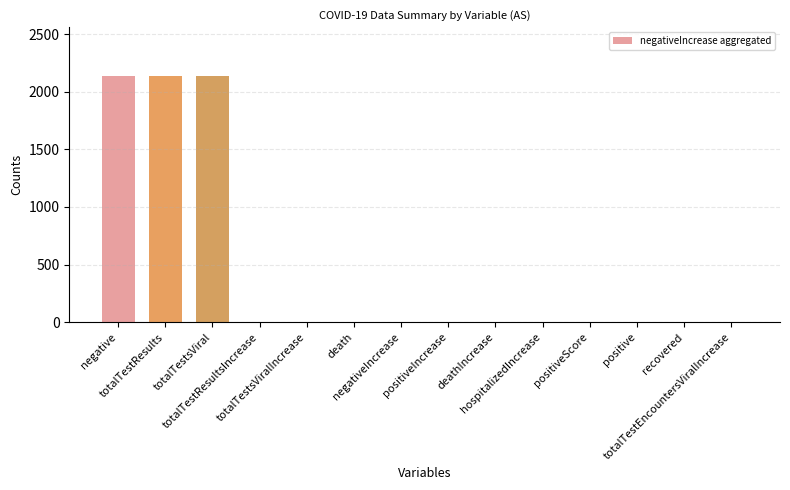

Reading left to right, list all the values displayed in this chart.

2140	2140	2140	0	0	0	0	0	0	0	0	0	0	0